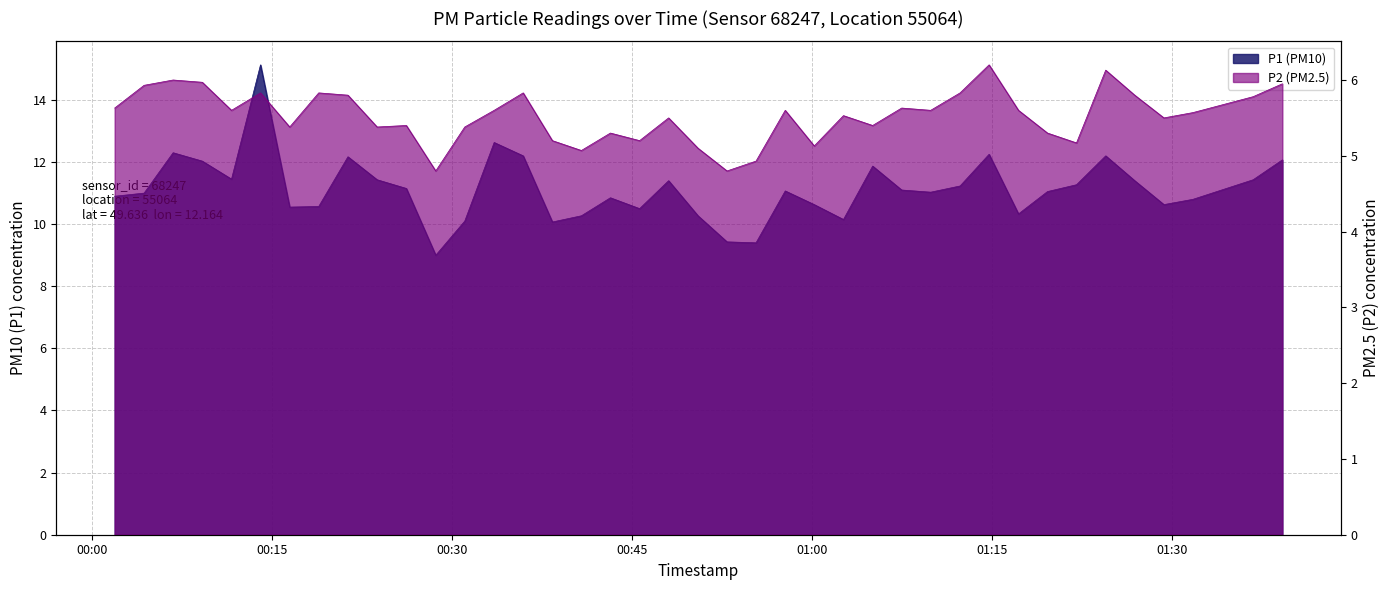

What are all the series names shown in the legend?

P1, P2